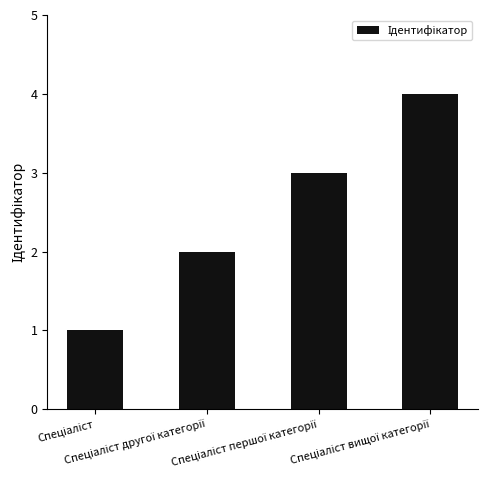

What is the sum of all values?

10